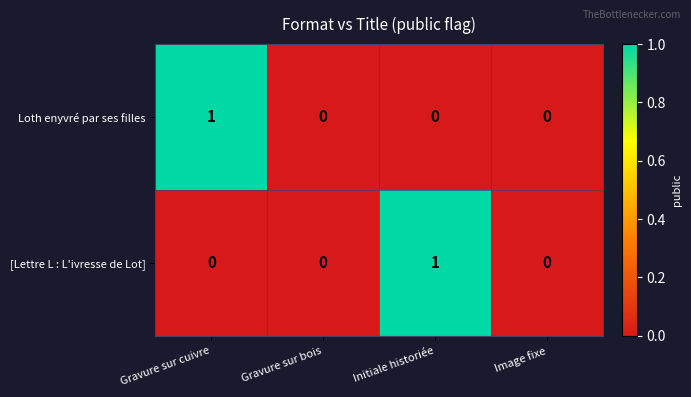

Which category has the highest value in the [Lettre L : L'ivresse de Lot] series?

Initiale historiée